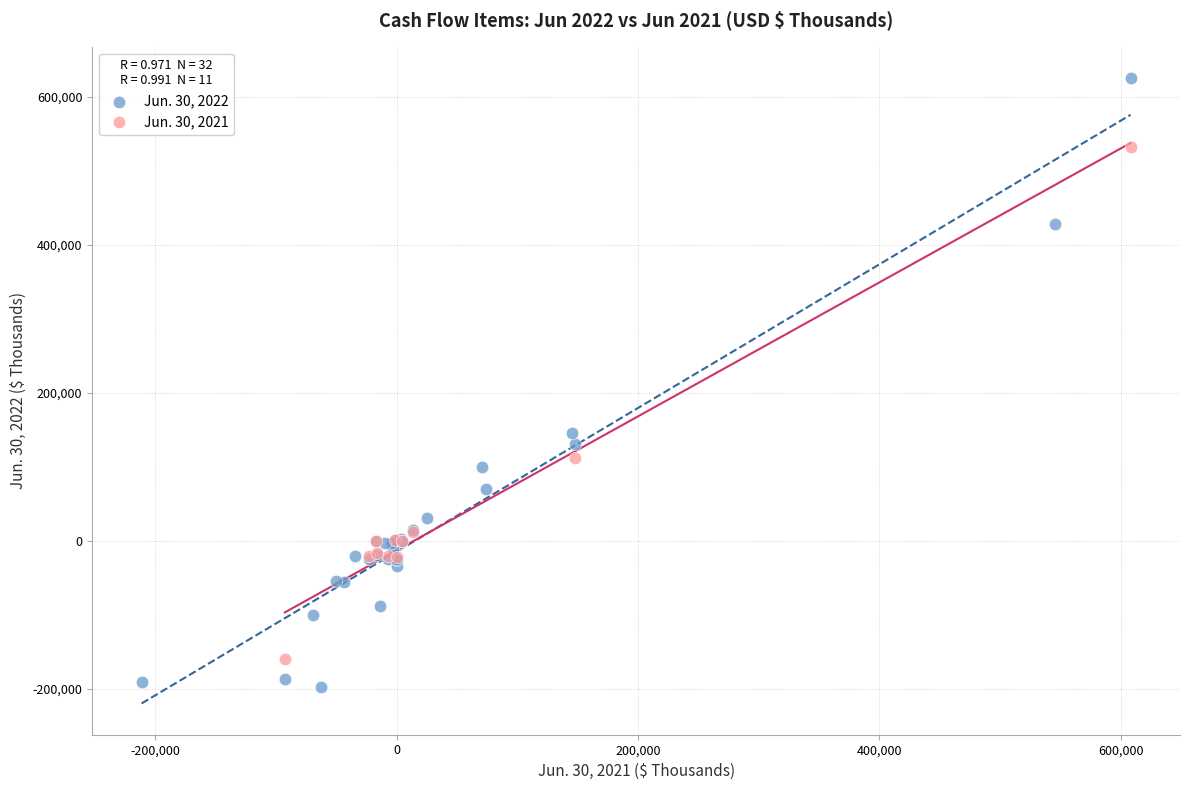

Which series reaches the maximum Y coordinate?

Jun. 30, 2022